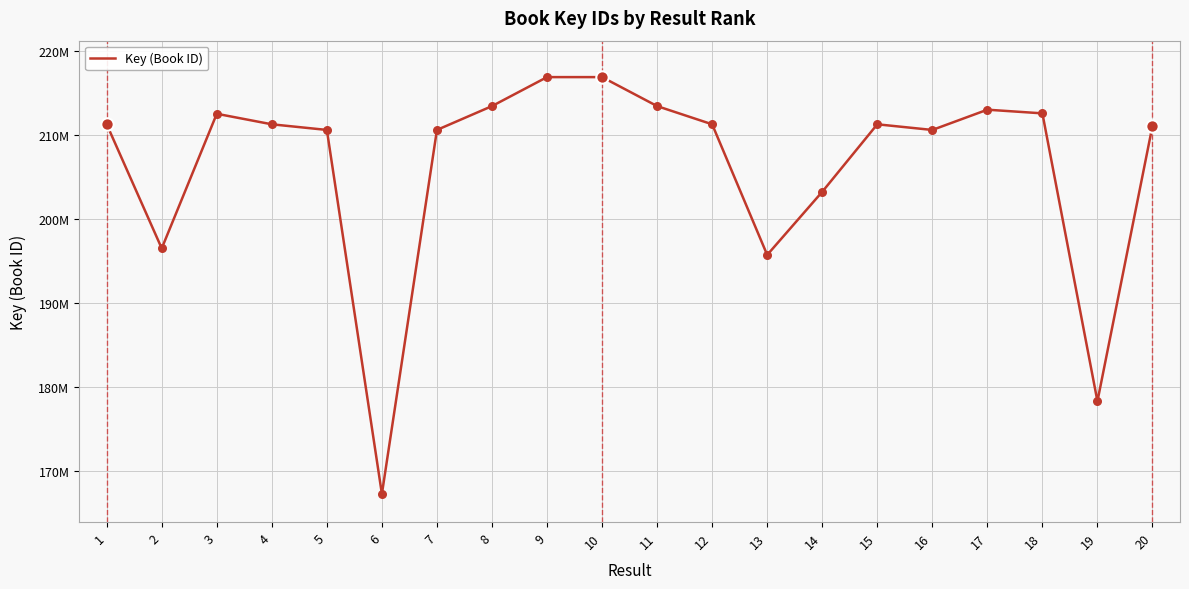

Is this an area chart (filled region under the line)?

No